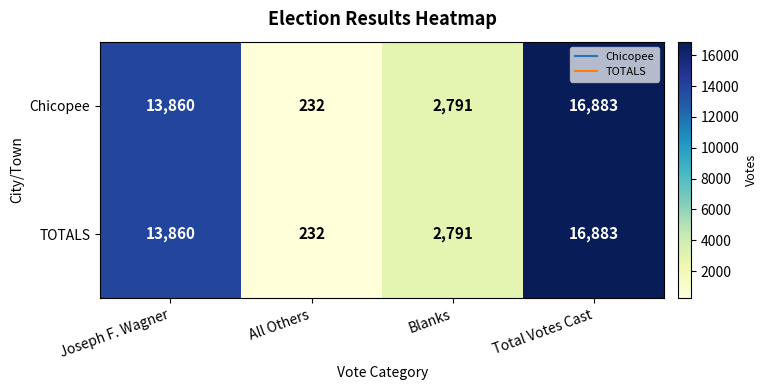

What is the total value across all series at All Others?

464